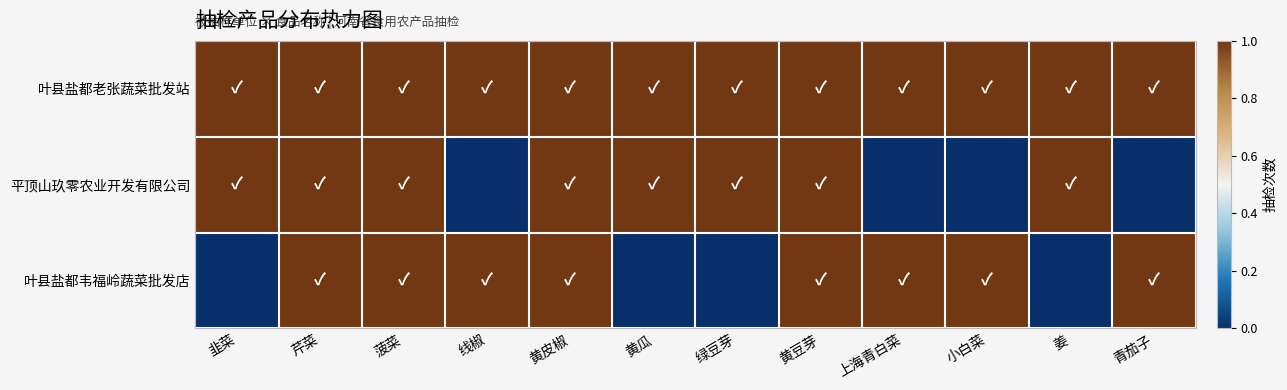

What is the total value across all series at 上海青白菜?

2